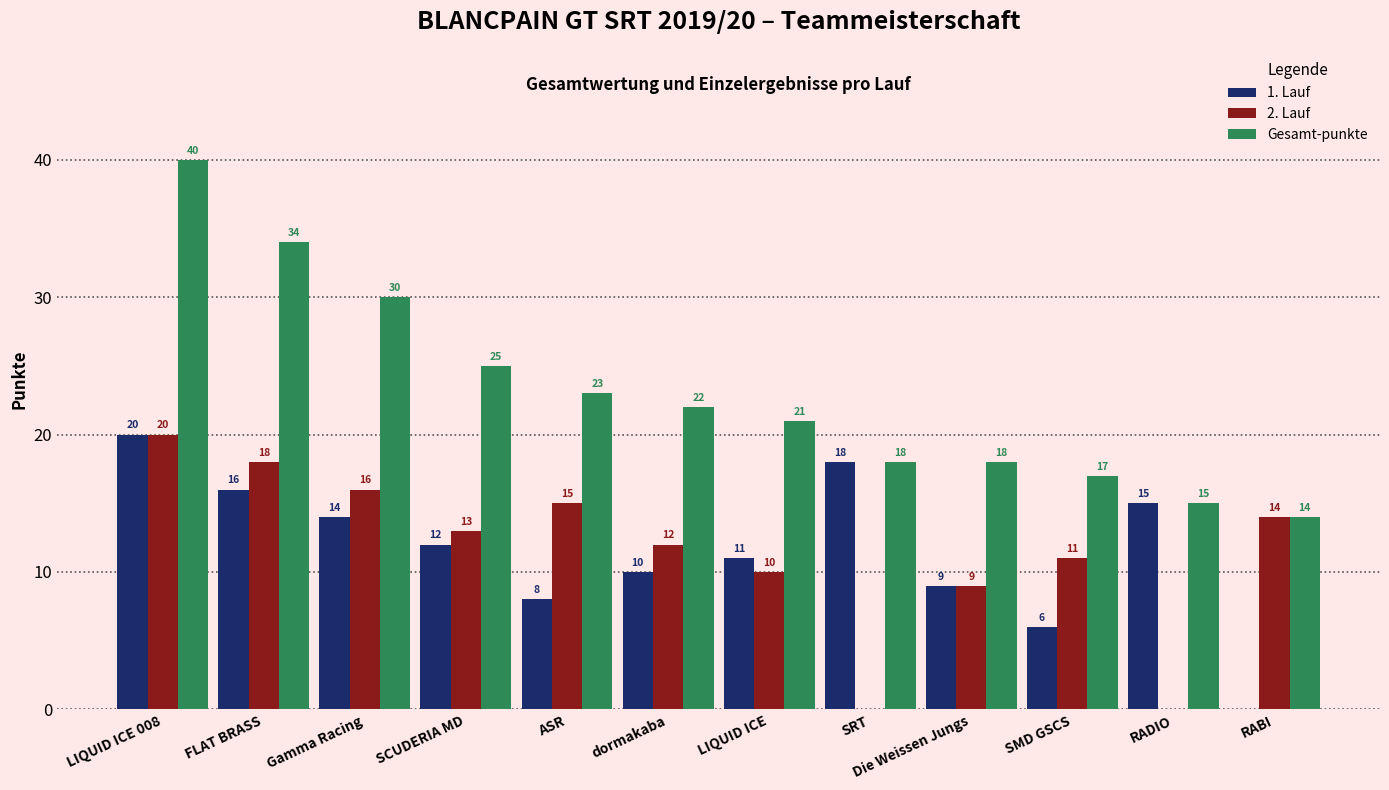

Where is 1. Lauf nearest to the value 10?

dormakaba